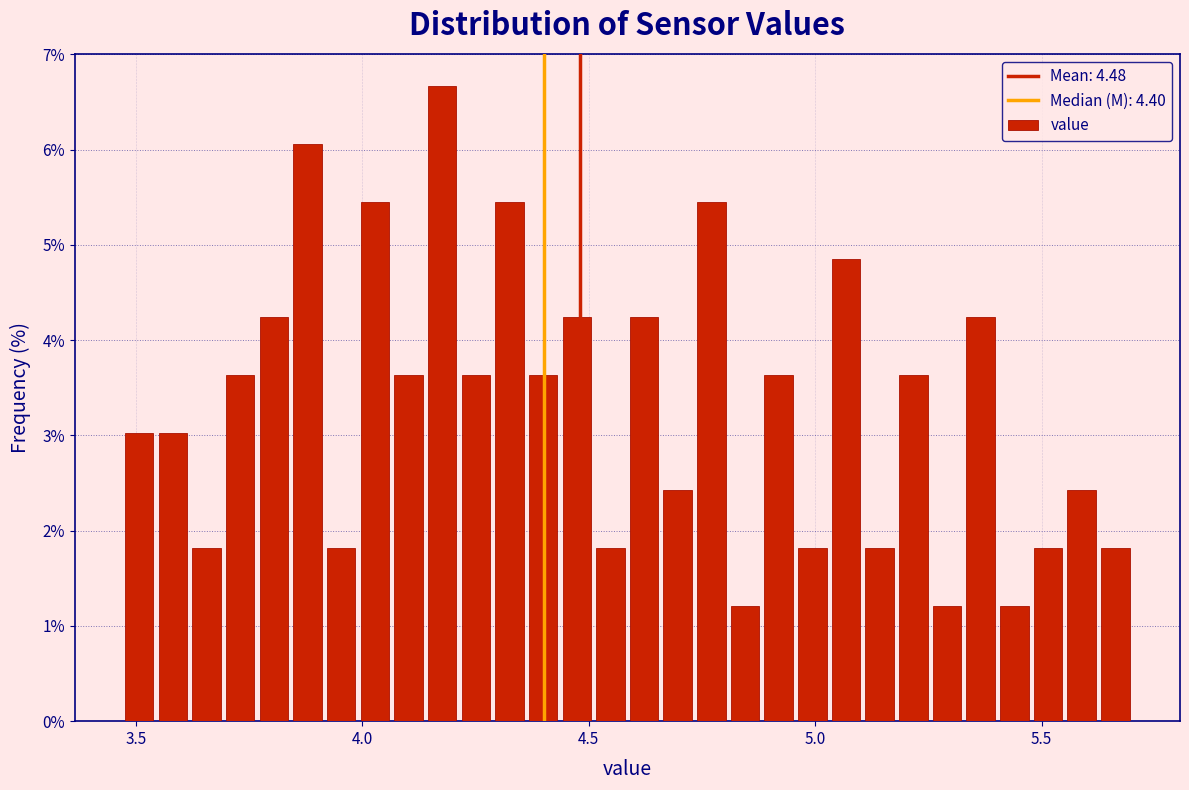

Around what value on the x-axis is the tallest bar? Give the approximate position of its centre, as read against the axis.

4.20